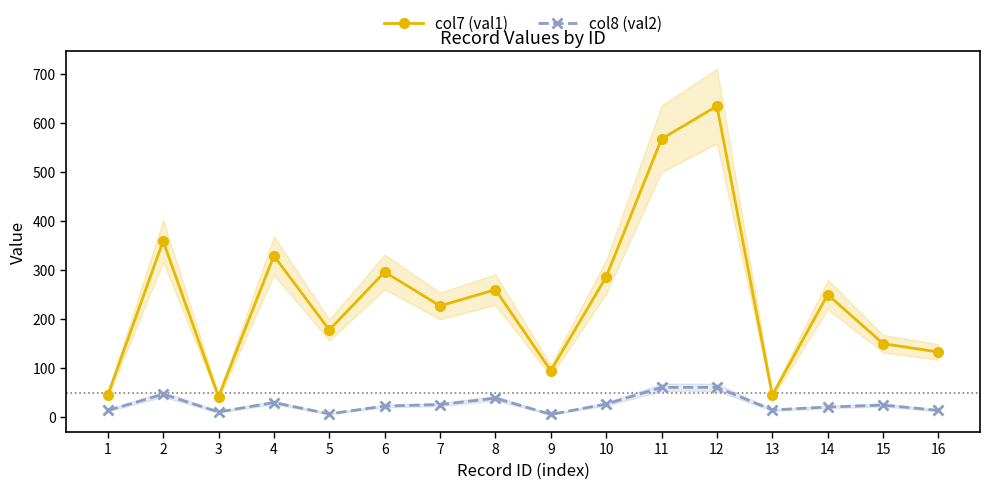

What is the total value across all series at 3?

53